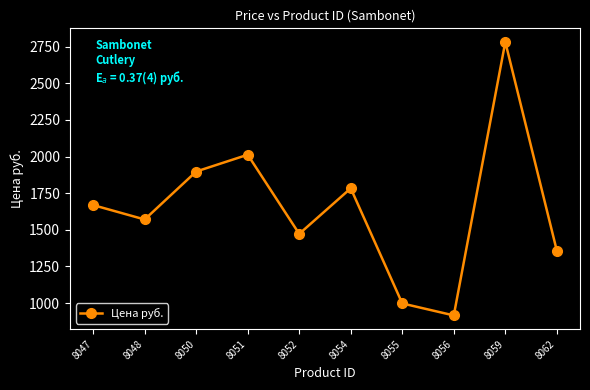

What value does the data have at 8056?

916.1